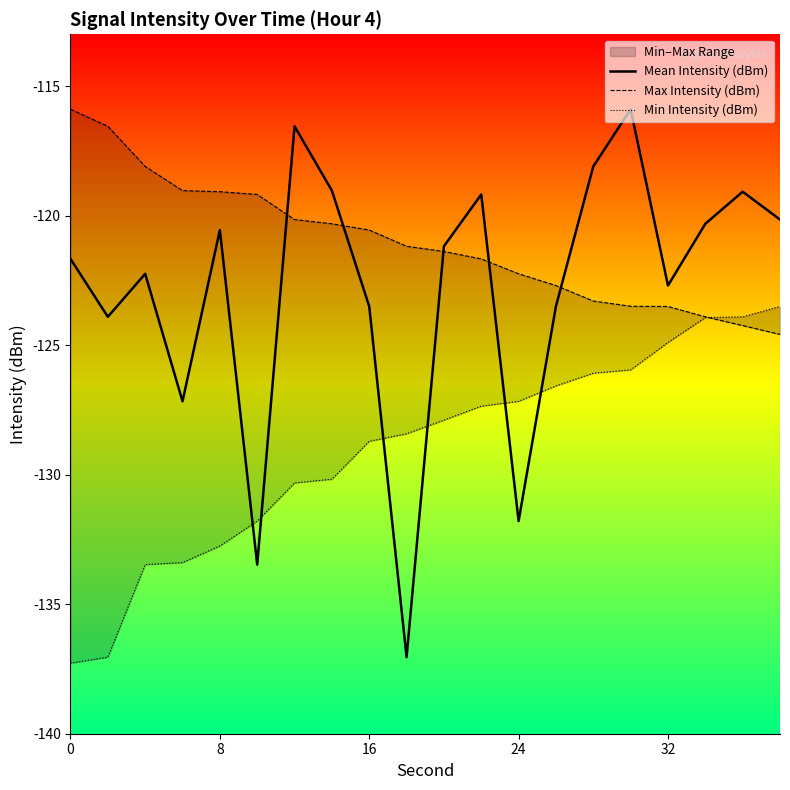

What is the difference between the maximum and minimum values in the Min Intensity (dBm) series?

13.8